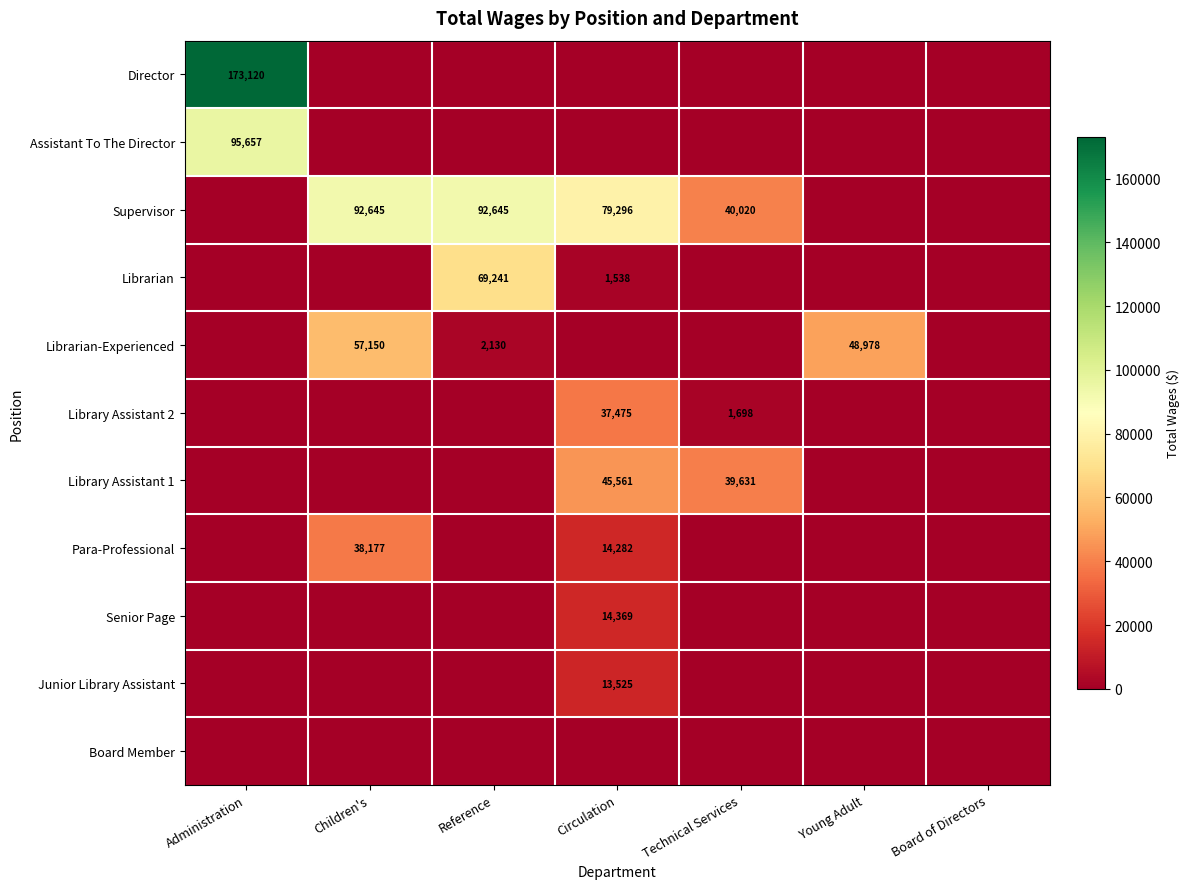

Is it true that Assistant To The Director equals 95657 at Administration?

True